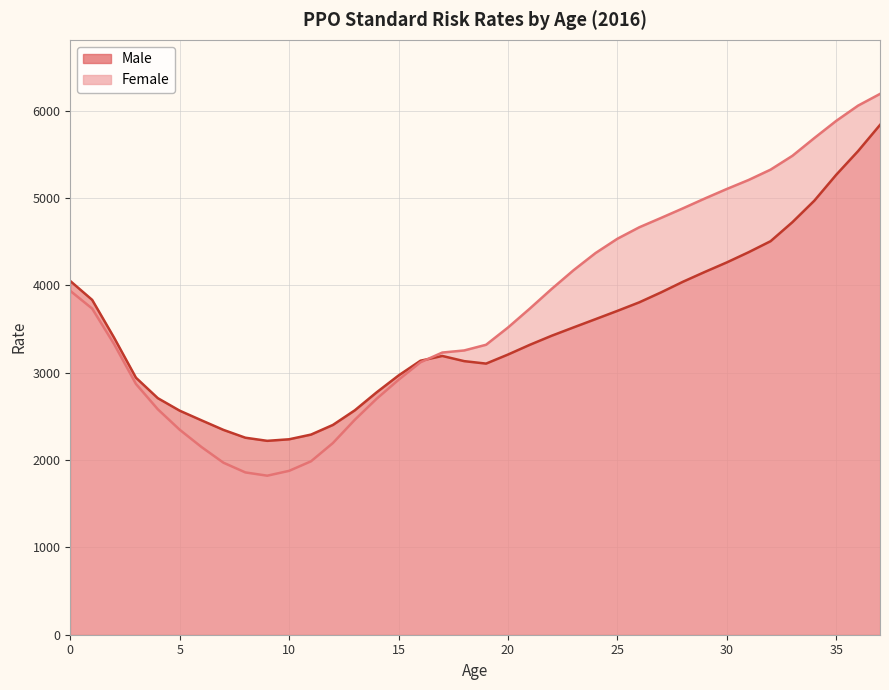

List the series in order of their overall mean, lowest first.

Male, Female